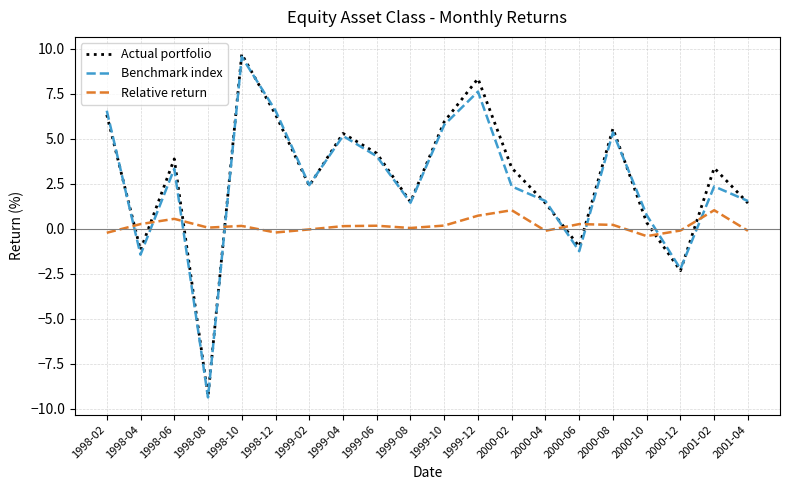

Which series changed the most between 1998-04 and 1999-02?

Benchmark index